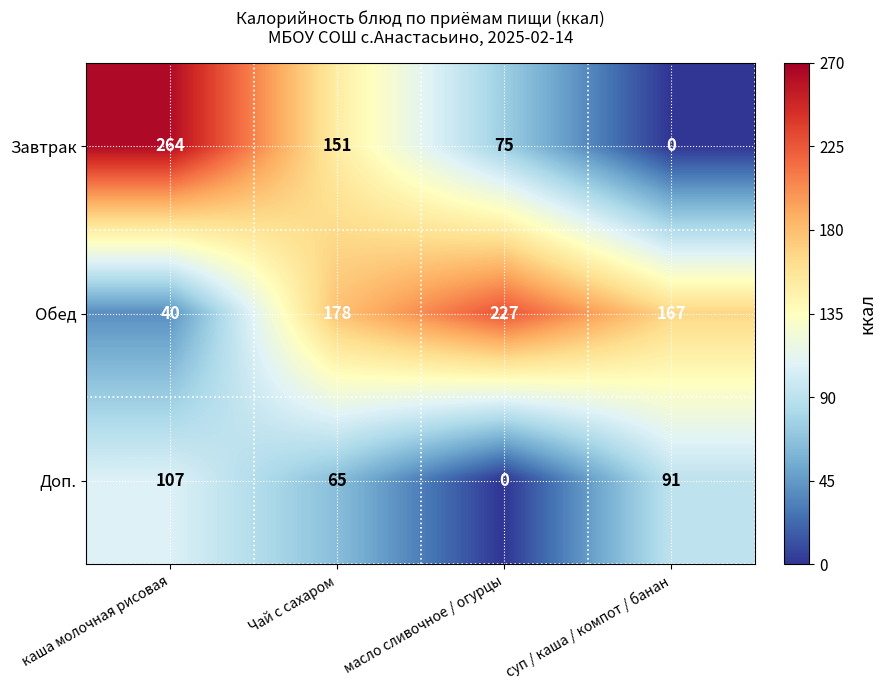

What is the difference between the maximum and minimum values in the Завтрак series?

264